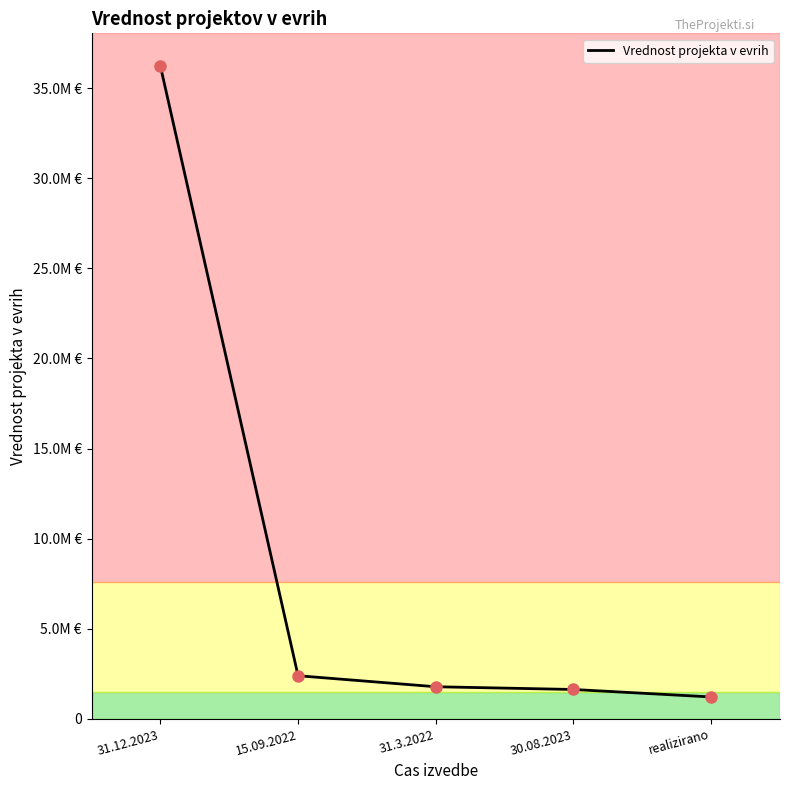

Is this an area chart (filled region under the line)?

No